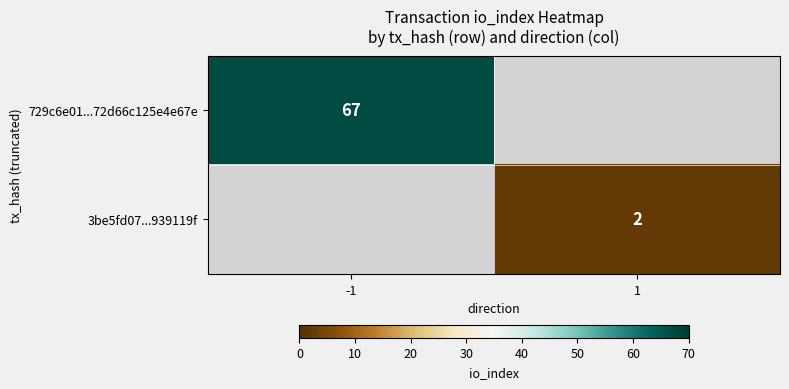

How many series are shown in this chart?

2